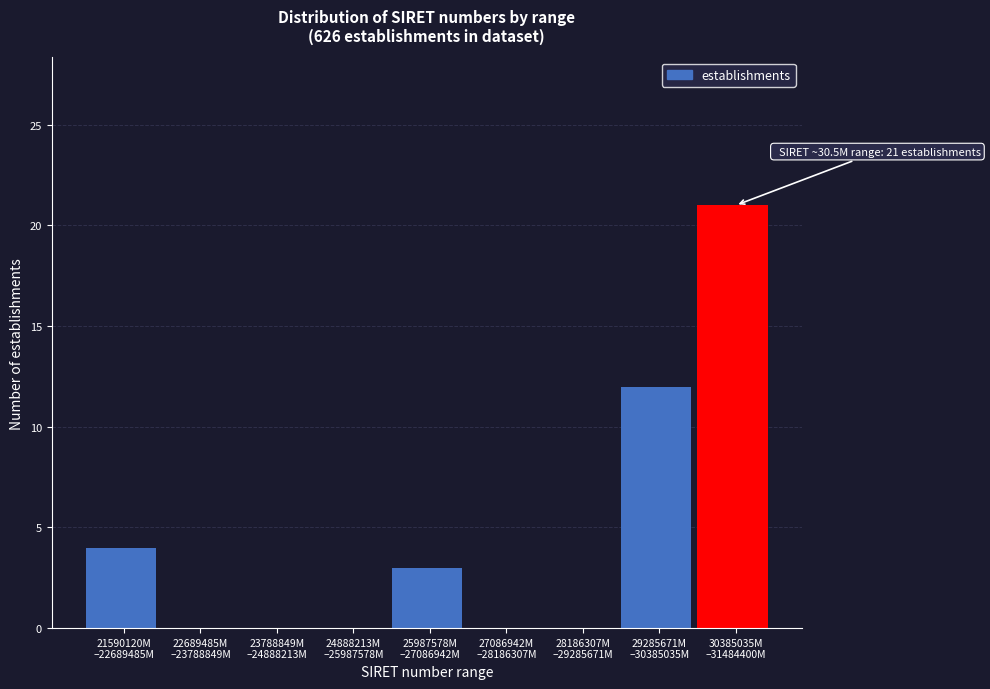

What is the sum of all values?

40